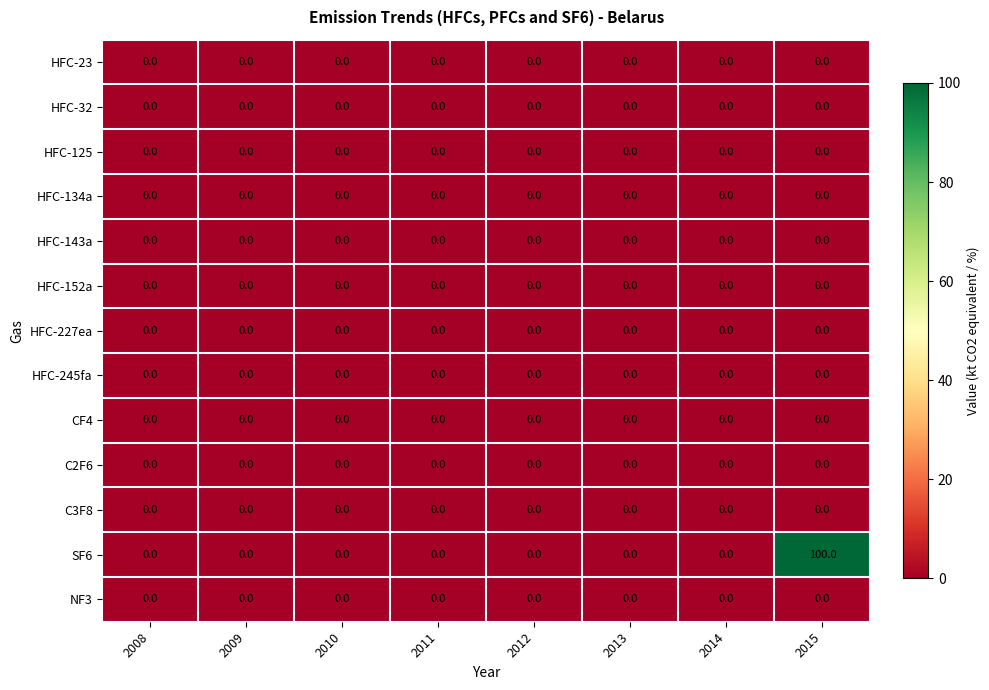

Which category has the highest value across all series?

2015